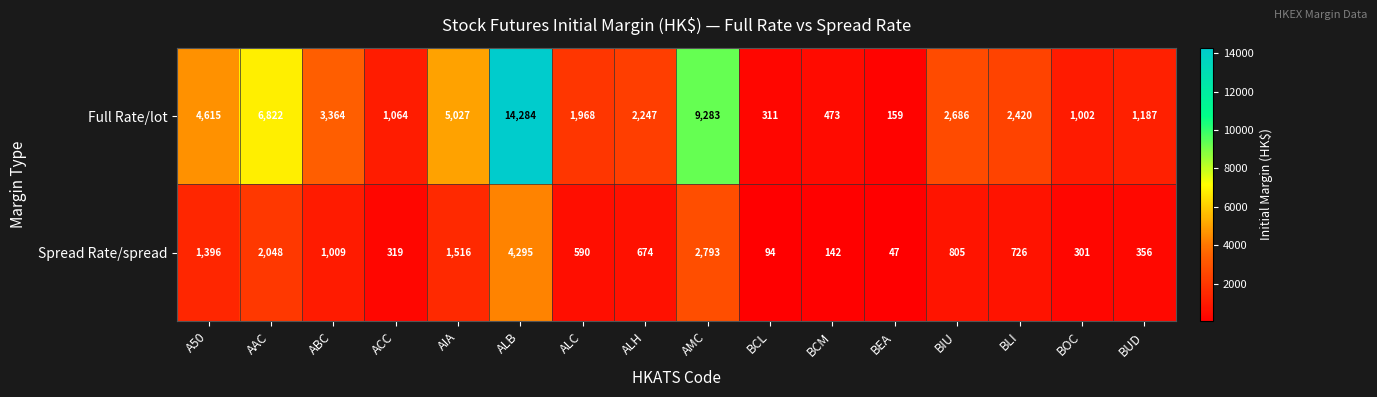

What is the sum of all Full Rate/lot values?

56912